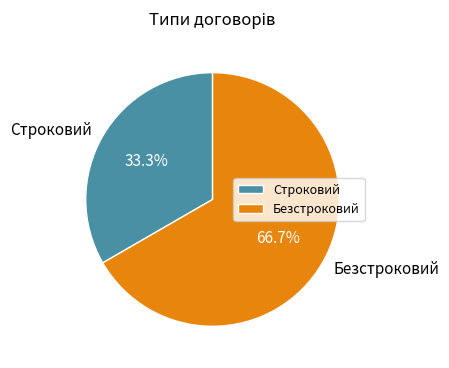

Is the sum of Строковий and Безстроковий greater than half?

Yes